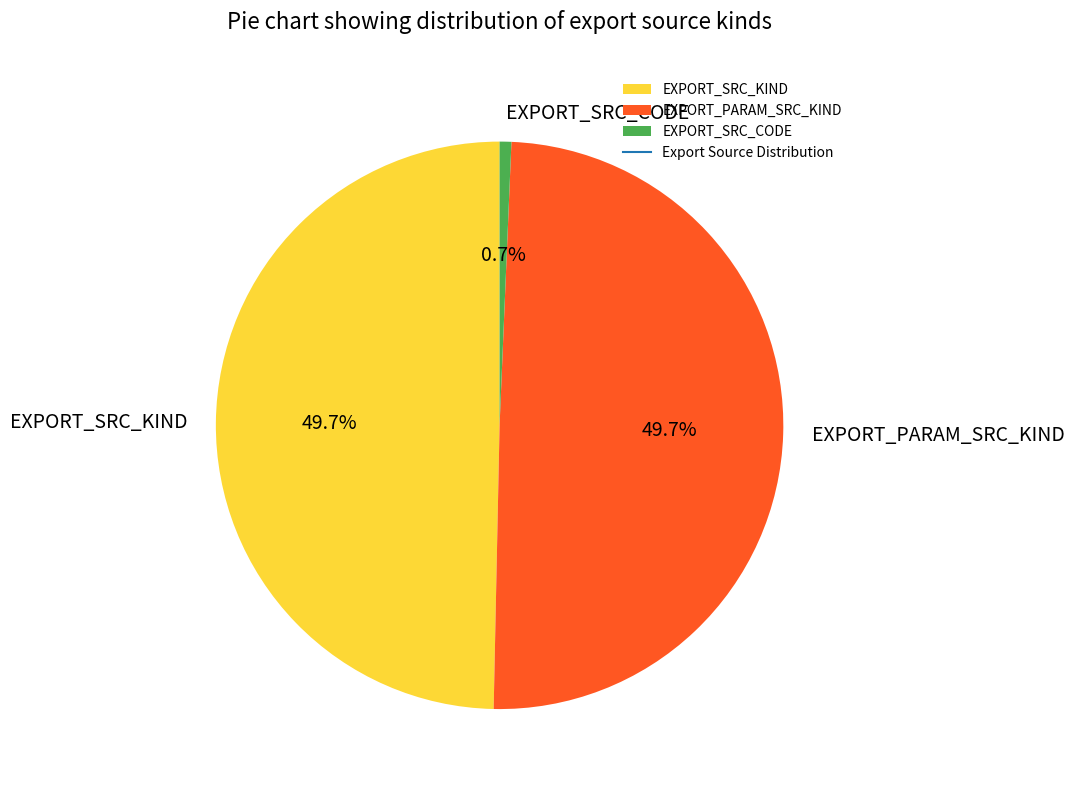

To the nearest percent, what portion does EXPORT_PARAM_SRC_KIND represent?

50%